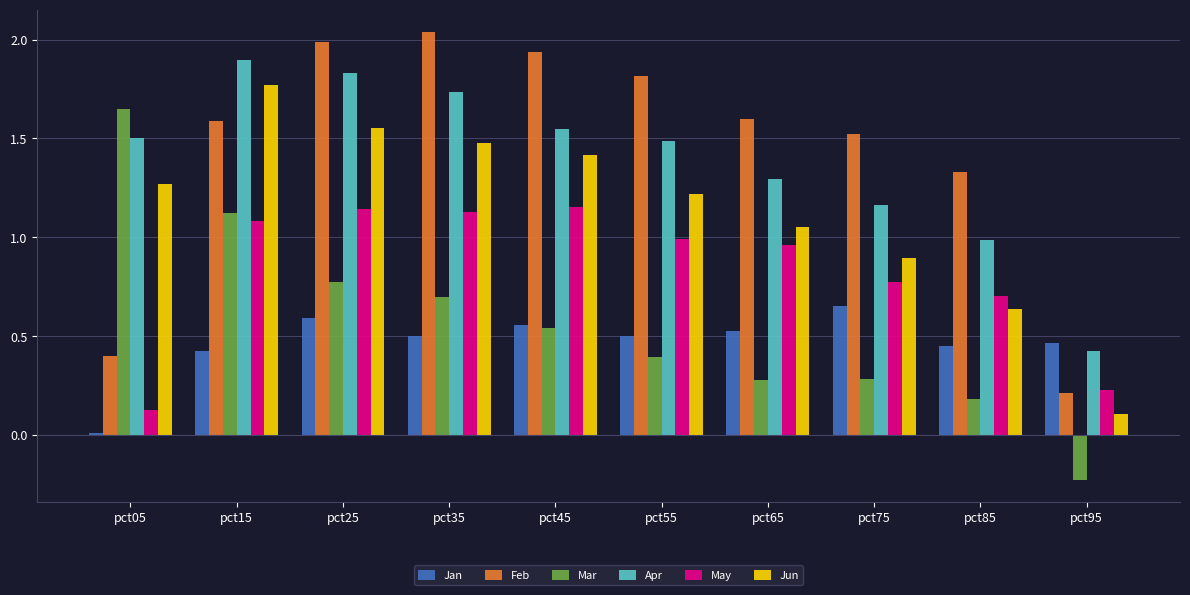

Which category has the lowest value in the Jun series?

pct95